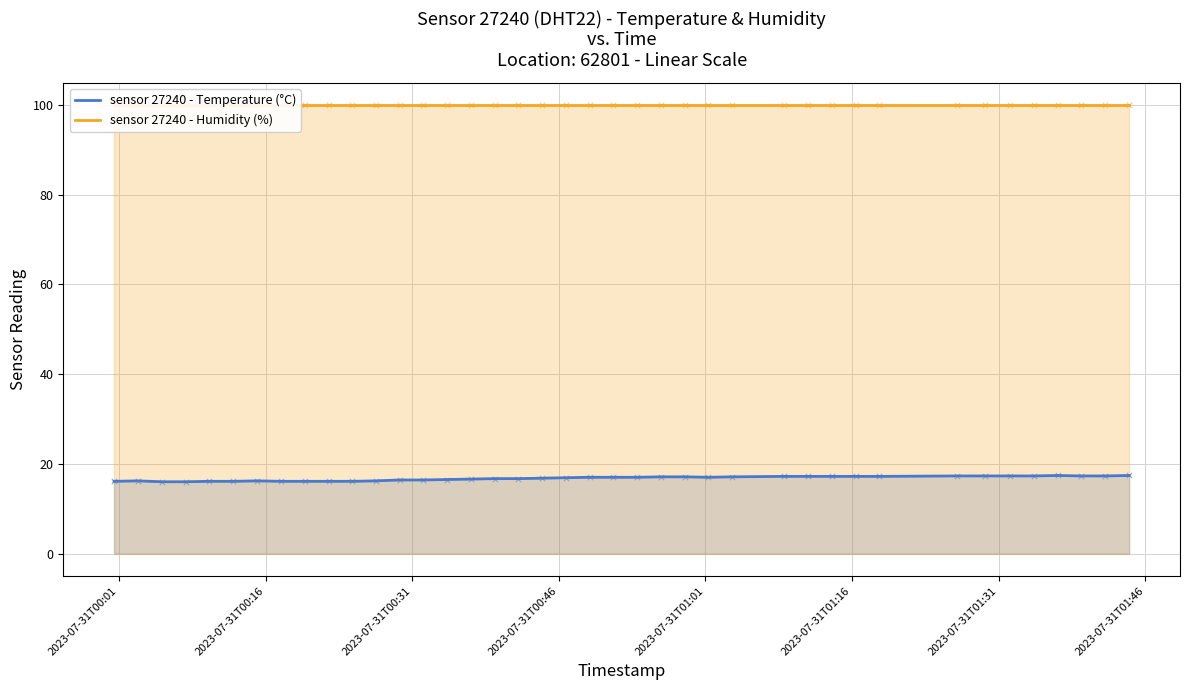

Is the value of sensor 27240 - Humidity (%) at 2023-07-31T01:31 greater than the value of sensor 27240 - Temperature (°C) at 21?

Yes